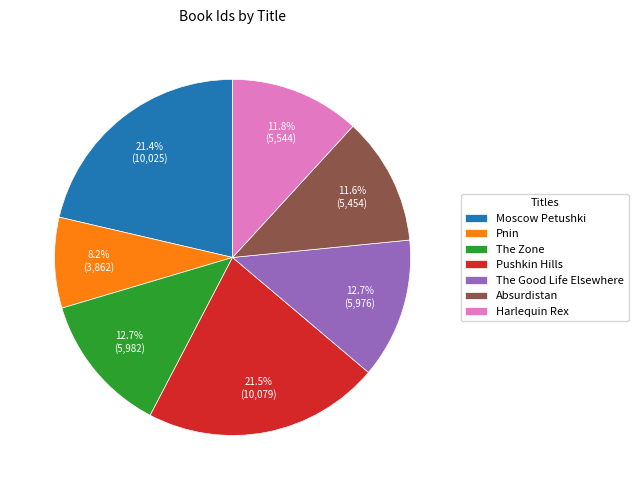

How many slices are in this pie chart?

7